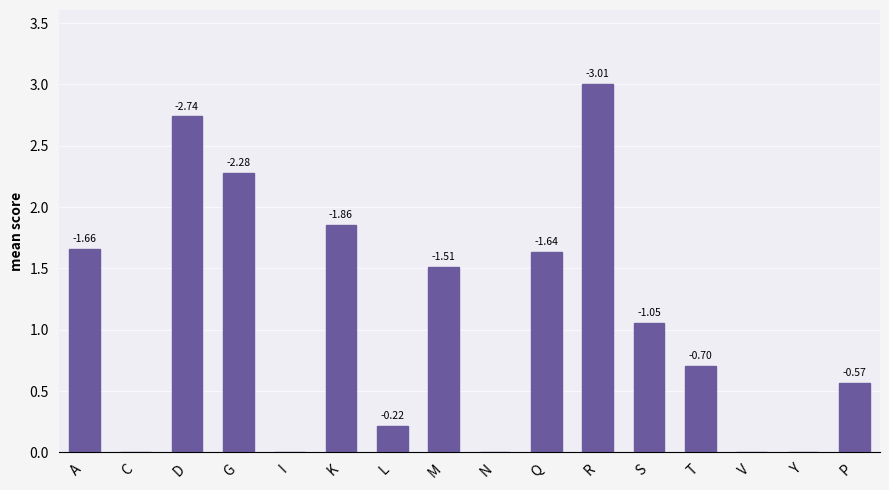

List the labels in order of value, largest first.

R, D, G, K, A, Q, M, S, T, P, L, C, I, N, V, Y